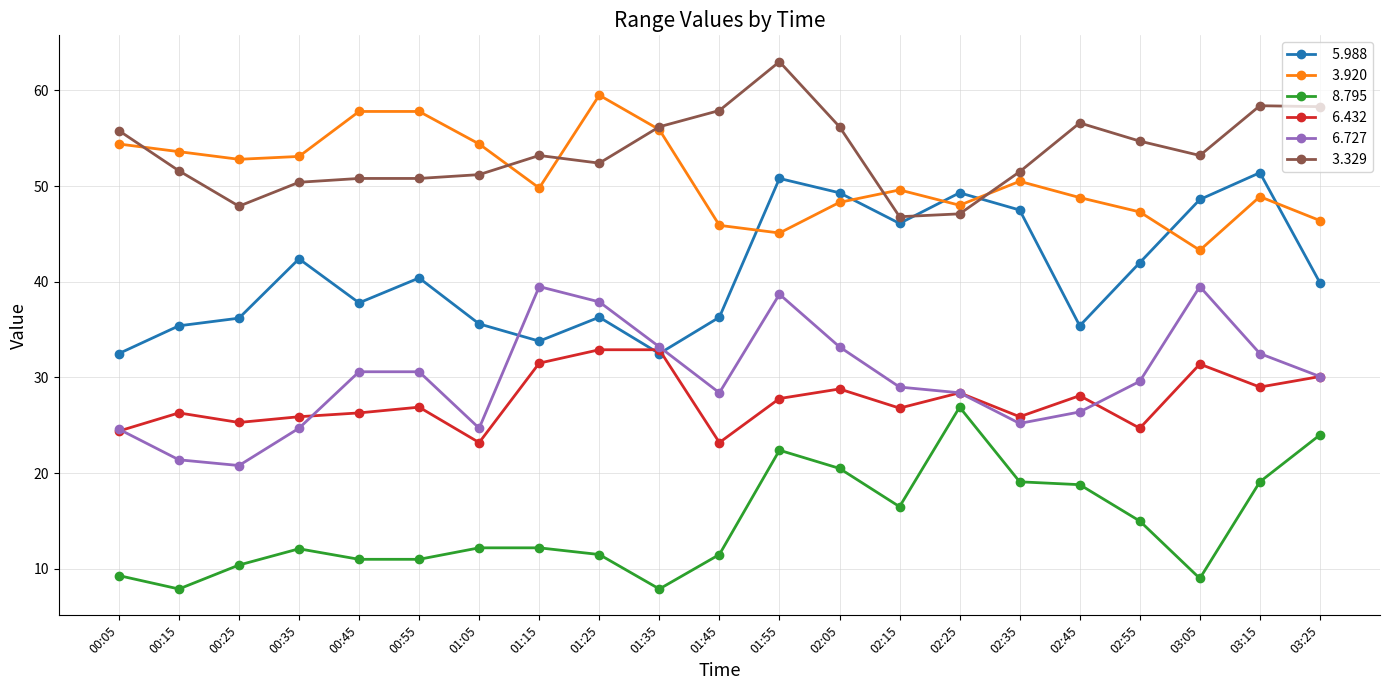

What is the spread (max minus min) of values at 00:35?

41.0